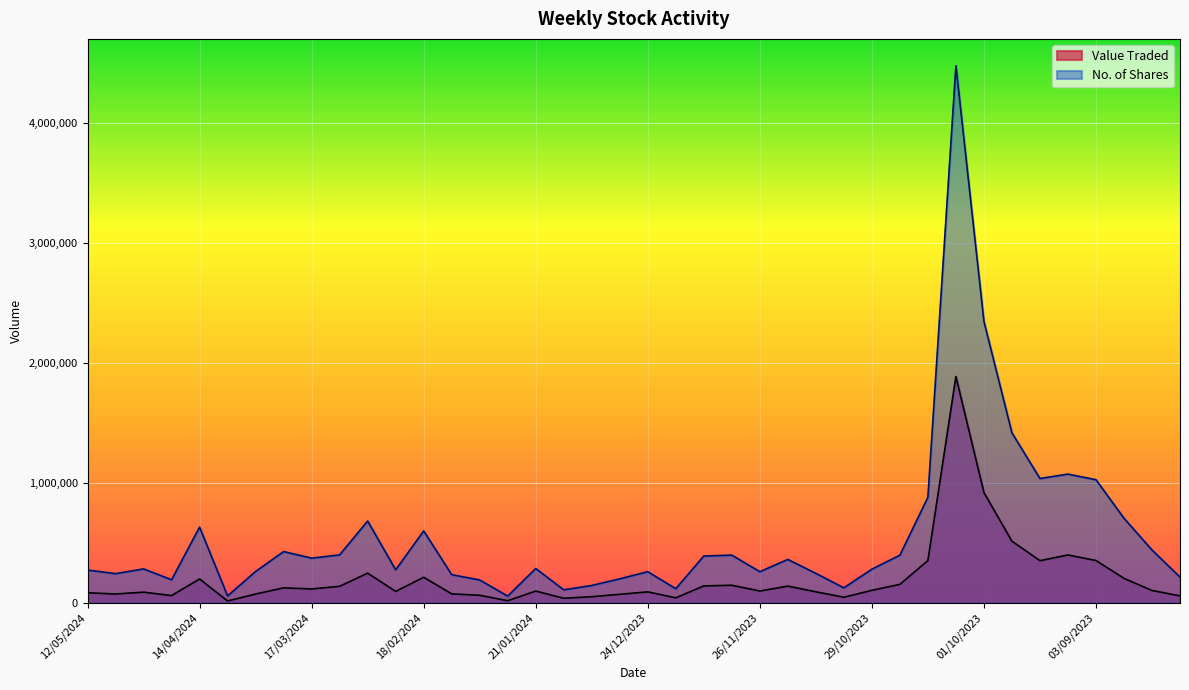

True or false: No. of Shares and Value Traded intersect in this chart.

False